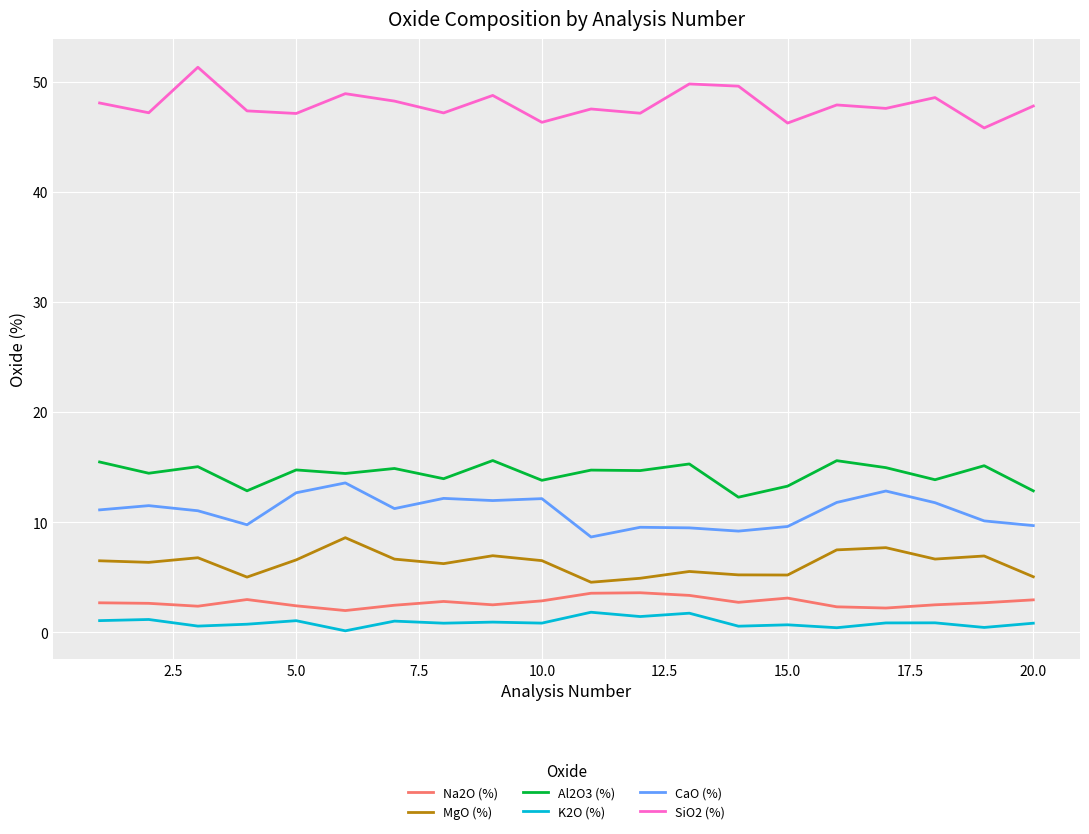

What is the difference between the maximum and minimum values in the SiO2 (%) series?

5.5